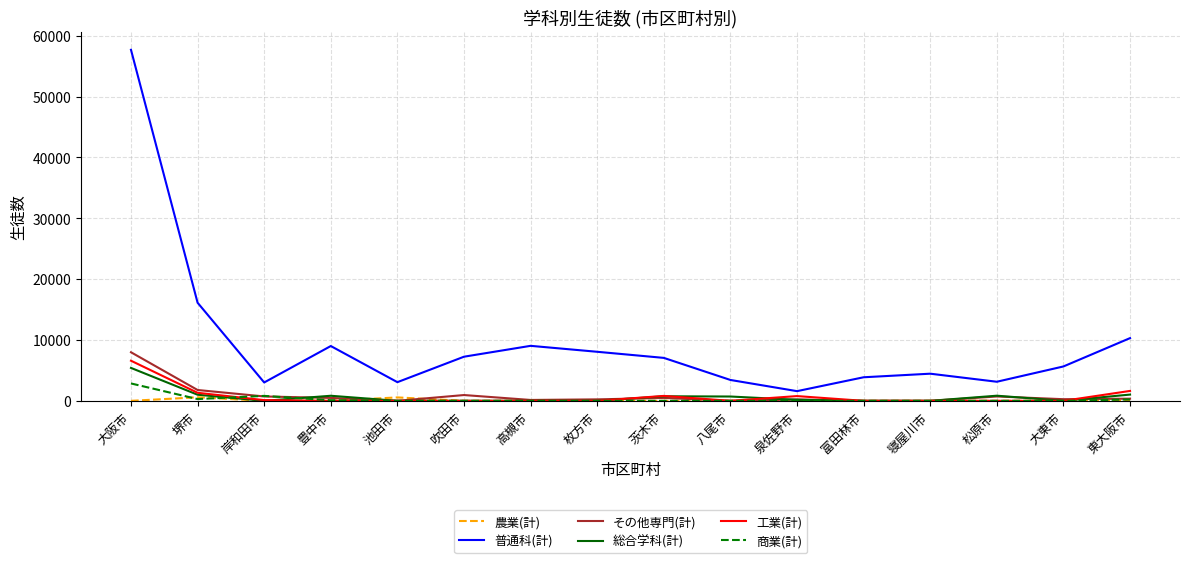

True or false: 総合学科(計) has a value of 0 at 岸和田市.

True